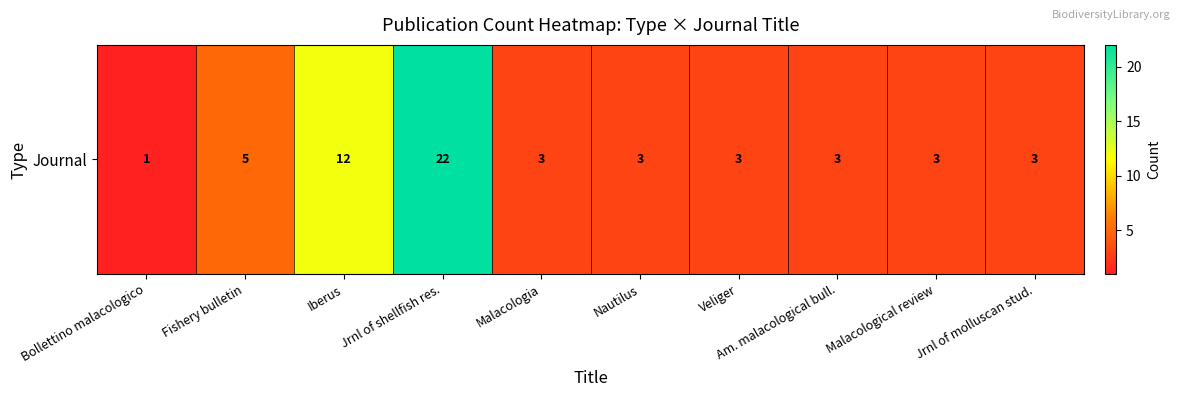

List the labels in order of value, largest first.

Jrnl of shellfish res., Iberus, Fishery bulletin, Malacologia, Nautilus, Veliger, Am. malacological bull., Malacological review, Jrnl of molluscan stud., Bollettino malacologico